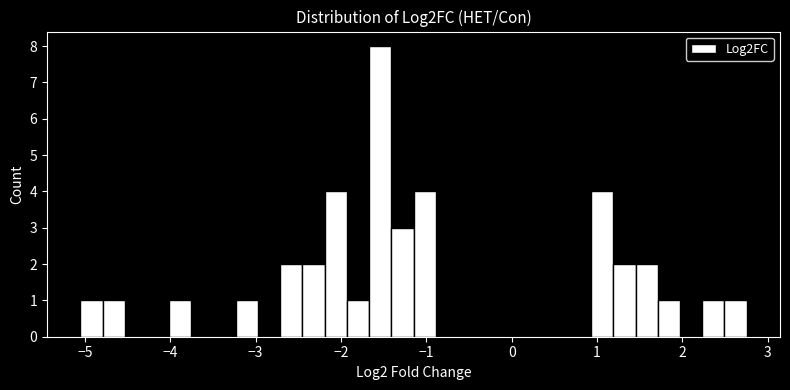

Read against the x-axis, roughly where is the centre of the tallest bar?

-1.5